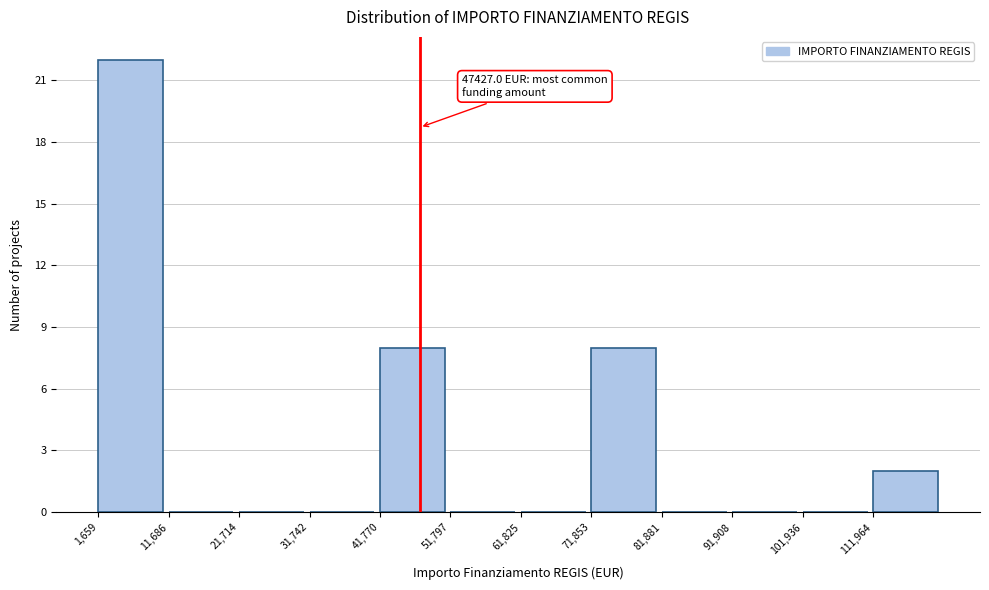

Which range on the x-axis has the tallest bar?

2000 to 12000